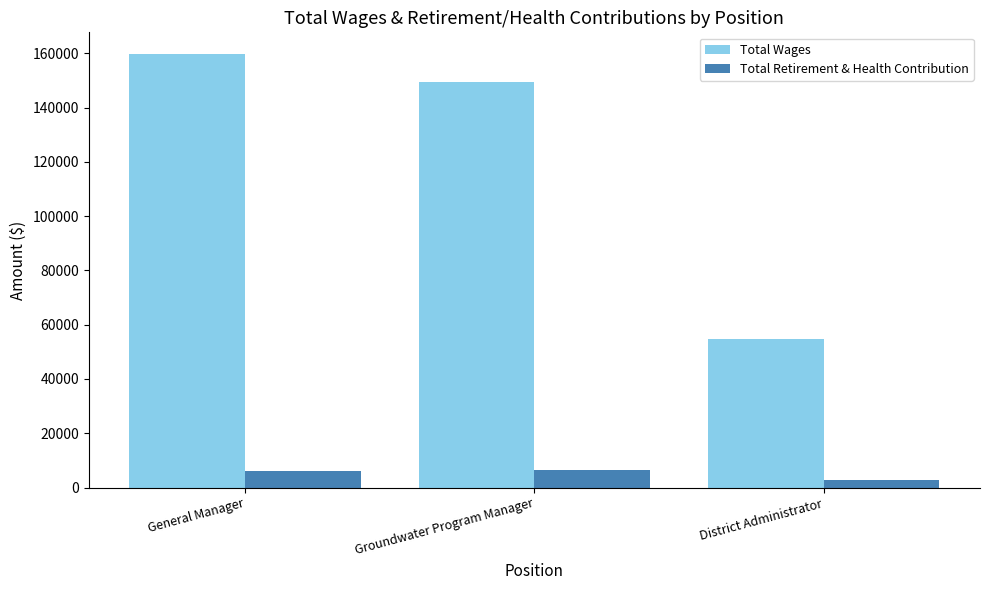

Which series has the widest spread of values?

Total Wages